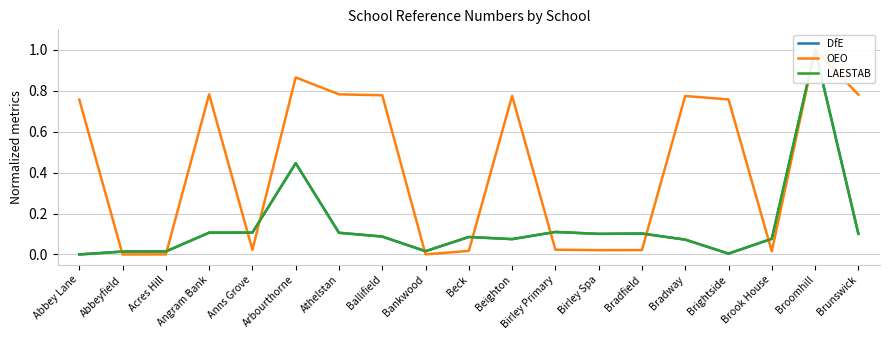

What is the label of the 18th point from the left?

Broomhill